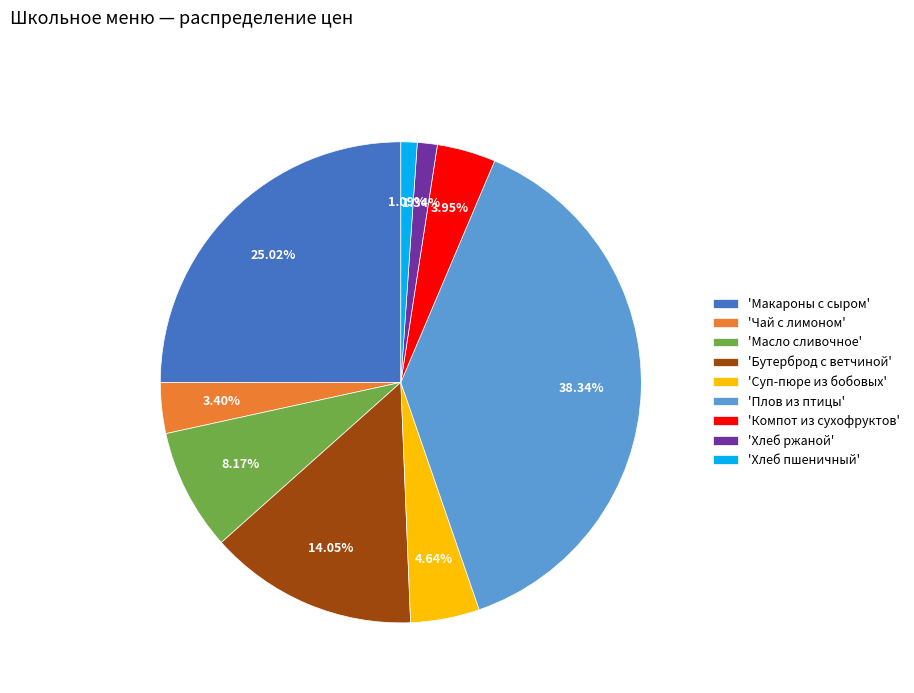

Is there any slice that represents more than half of the pie?

No